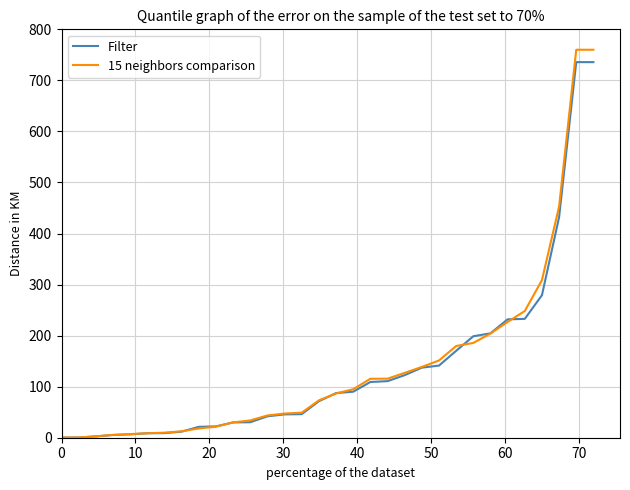

Which series has the largest range (max minus min)?

15 neighbors comparison